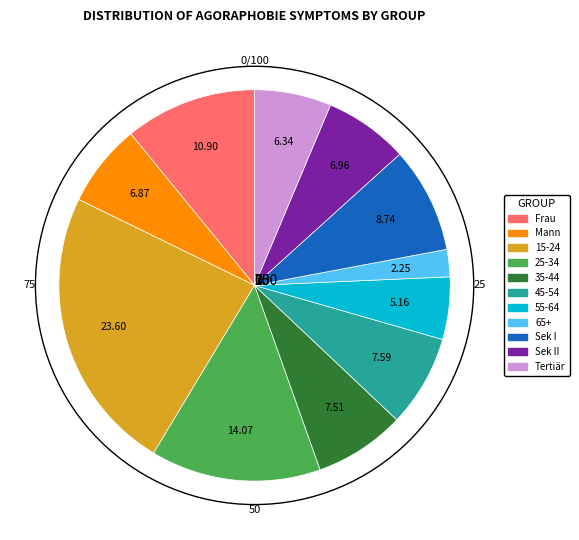

Is there any slice that represents more than half of the pie?

No